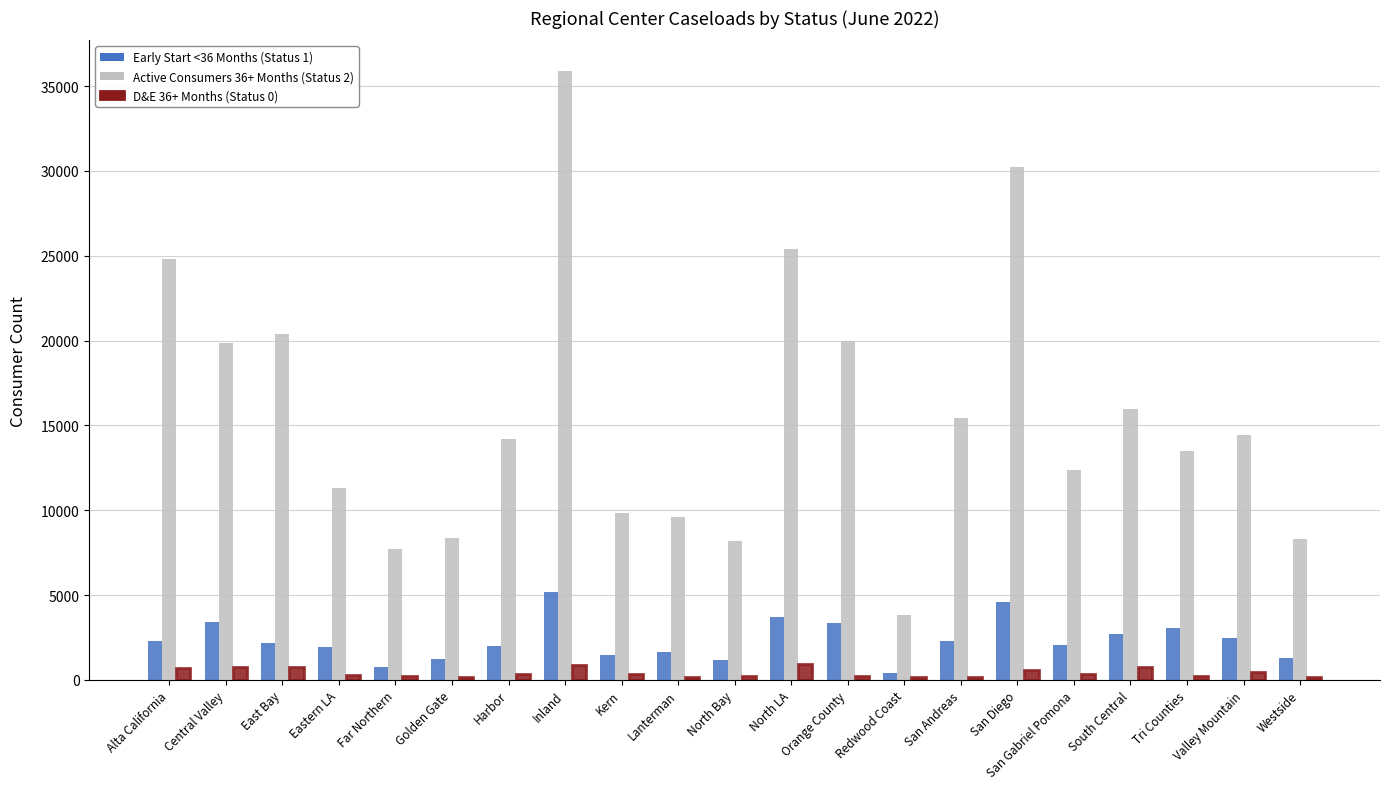

How many distinct data groups are displayed?

3